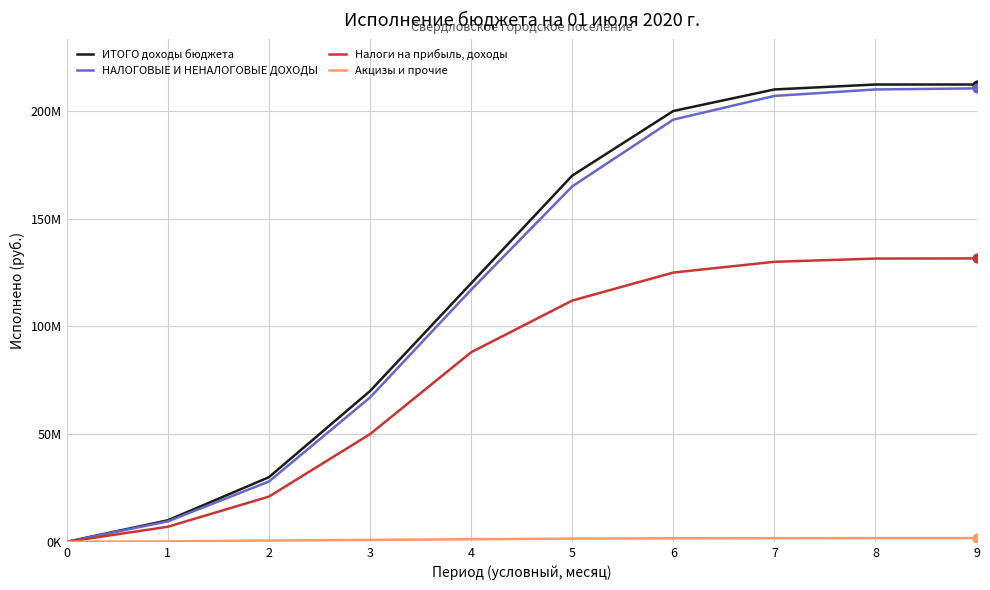

What is the total value across all series at 9?

556097641.5